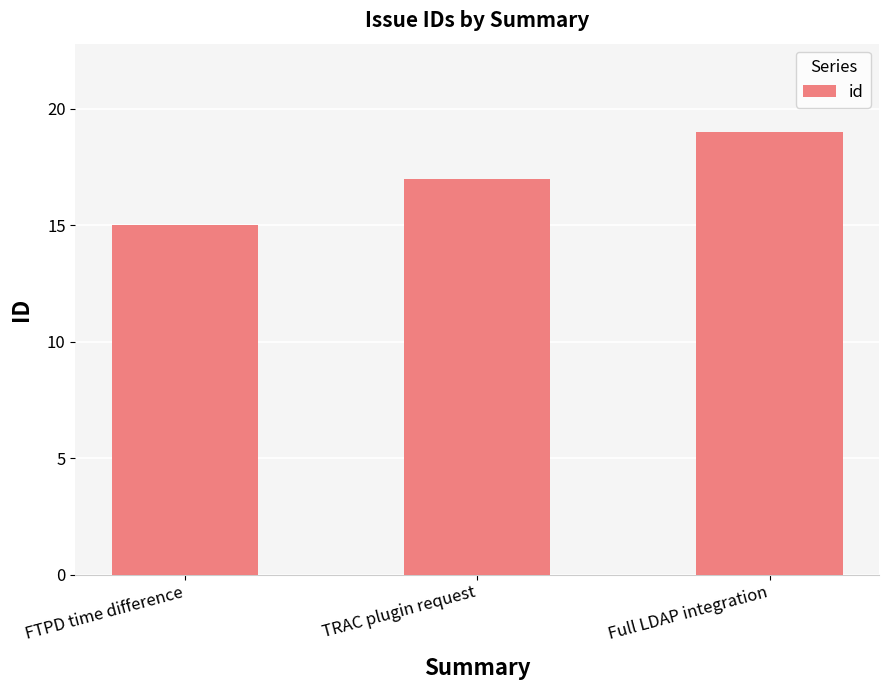

What is the value of the 2nd bar from the left?

17